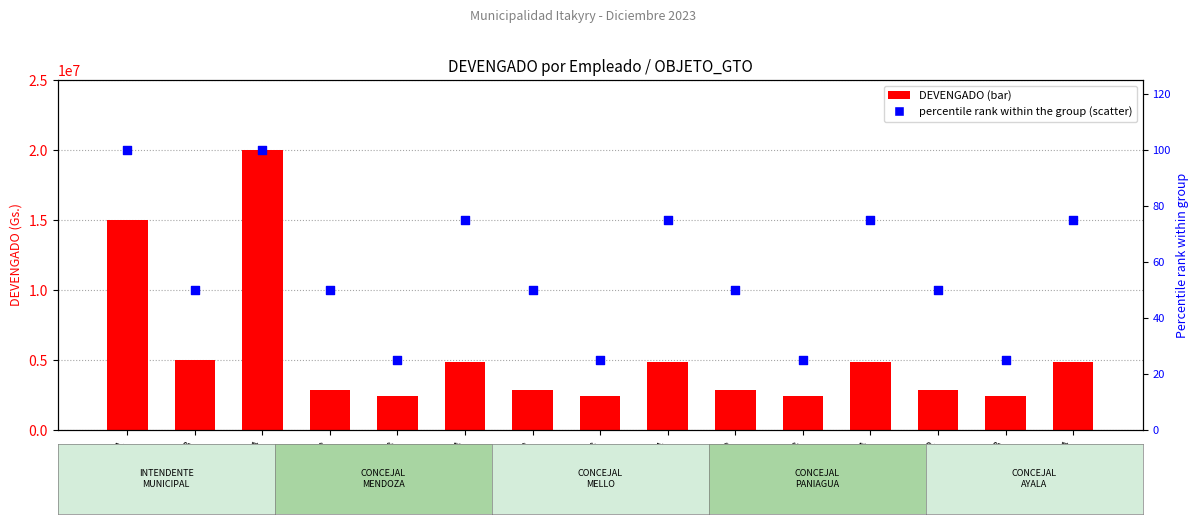

At how many categories does at least one series exceed 4989942?

3